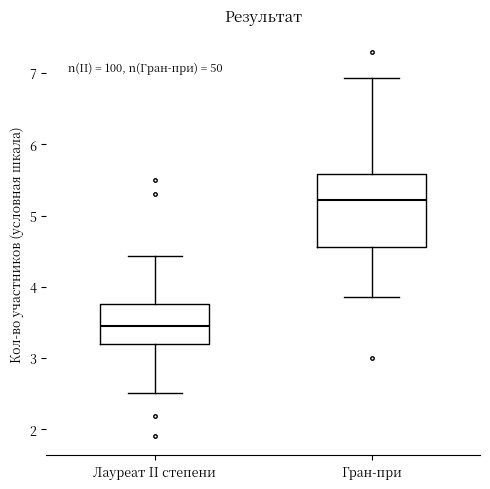

Where is the lower edge of the box for Гран-при on the y-axis? The values are not printed on the chart, so give them approximately, as read against the axis.

4.6